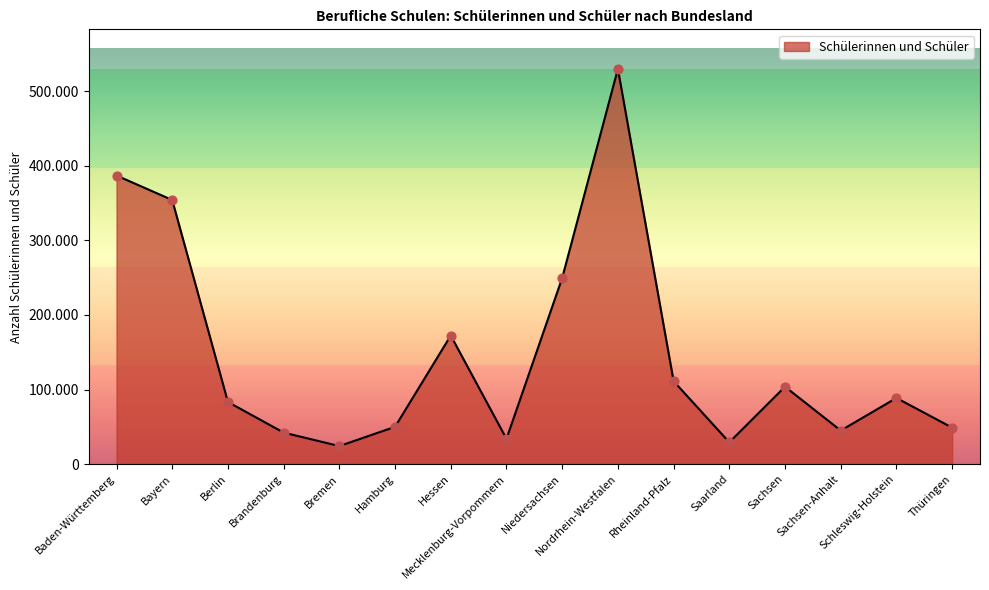

What is the change in value from Bayern to Sachsen?

-250241